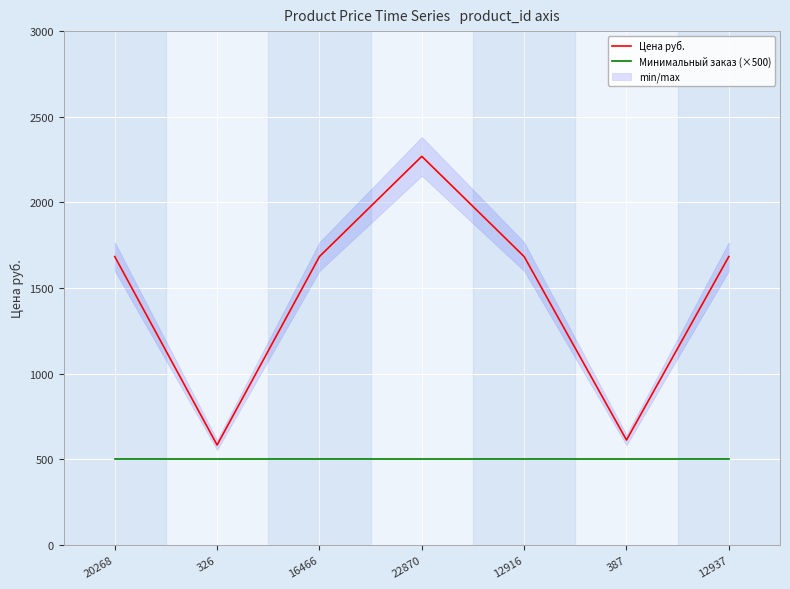

True or false: Цена руб. has more than 1 interior local peaks.

False